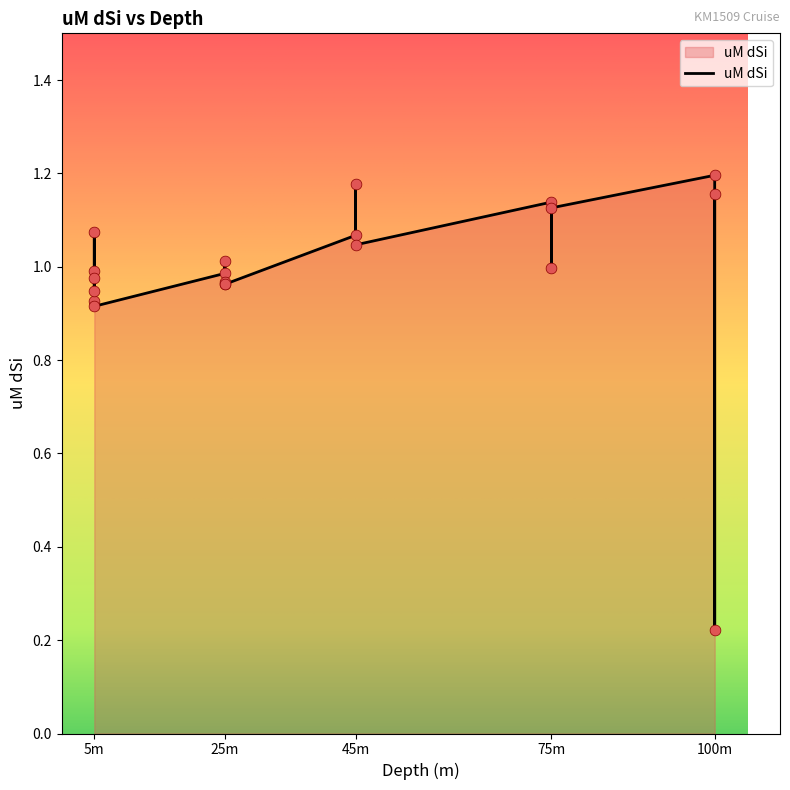

Which has a higher value, 5 or 5?

5